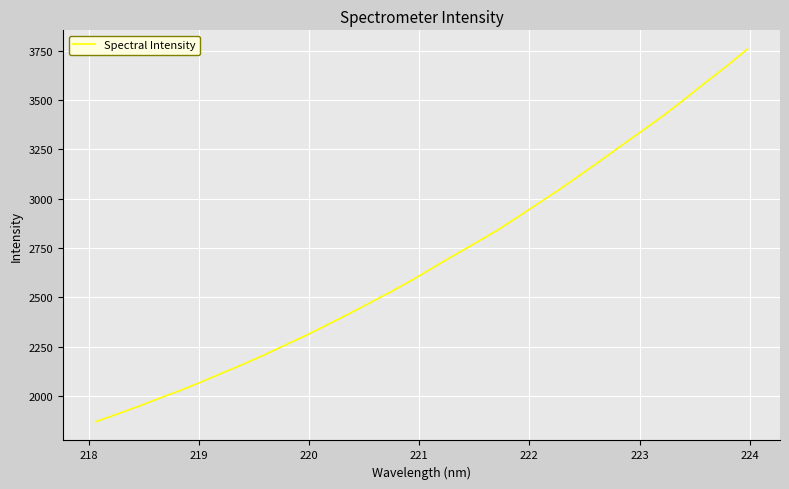

What is the minimum value shown in the chart?

1868.8